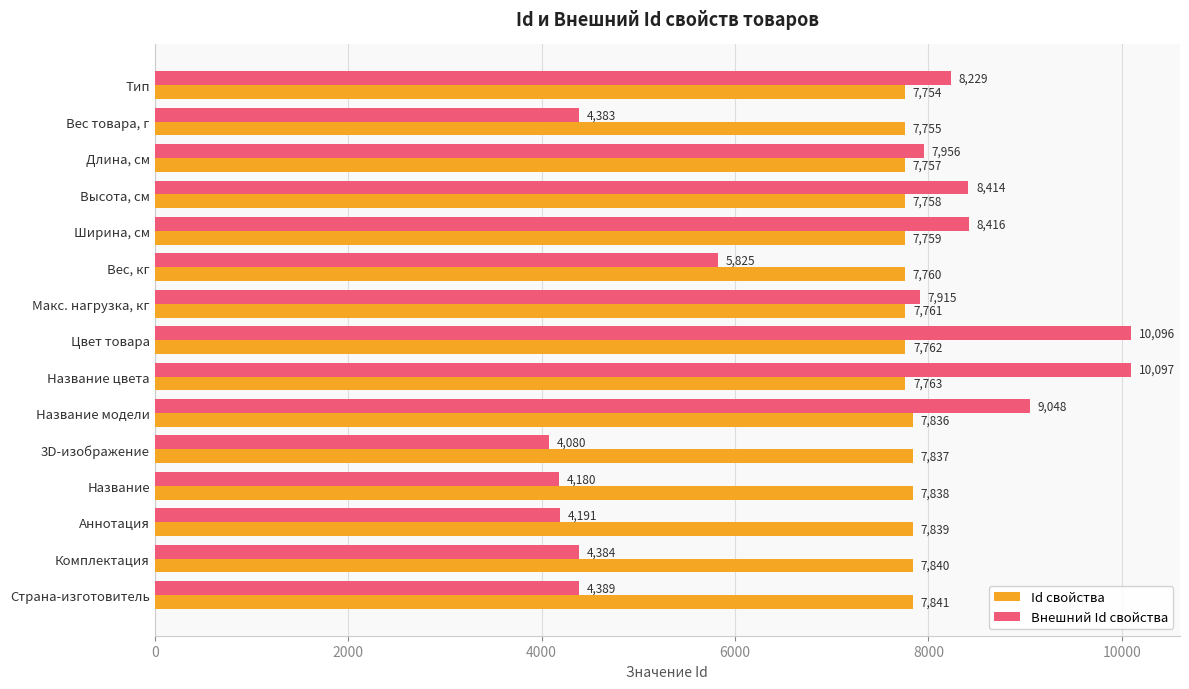

The Внешний Id свойства series shows 7956 at Длина, см. True or false?

True